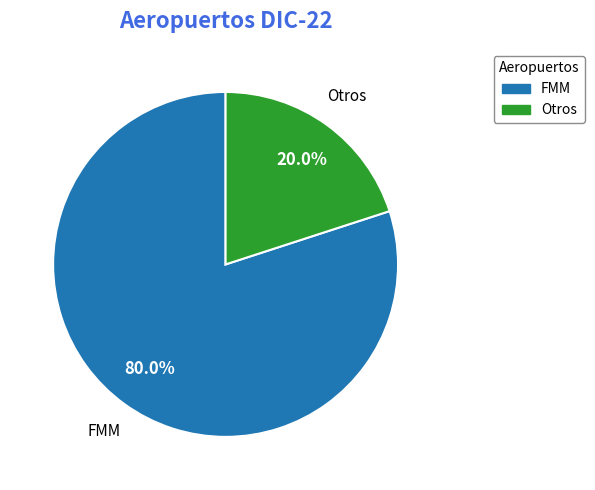

To the nearest percent, what is the difference between the largest and smallest slice percentages?

60%